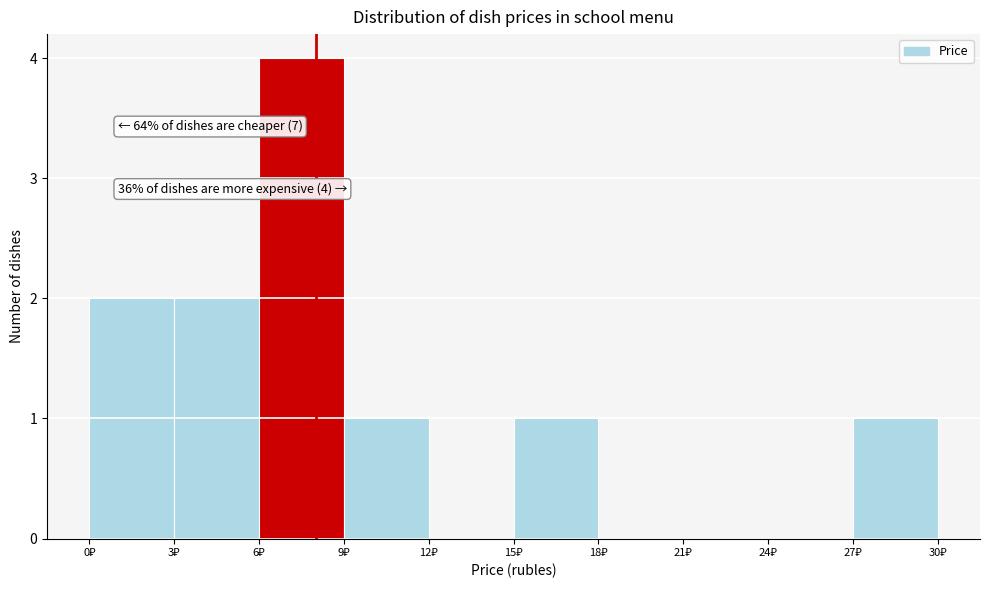

Over which range of the x-axis is the bar tallest?

6 to 9